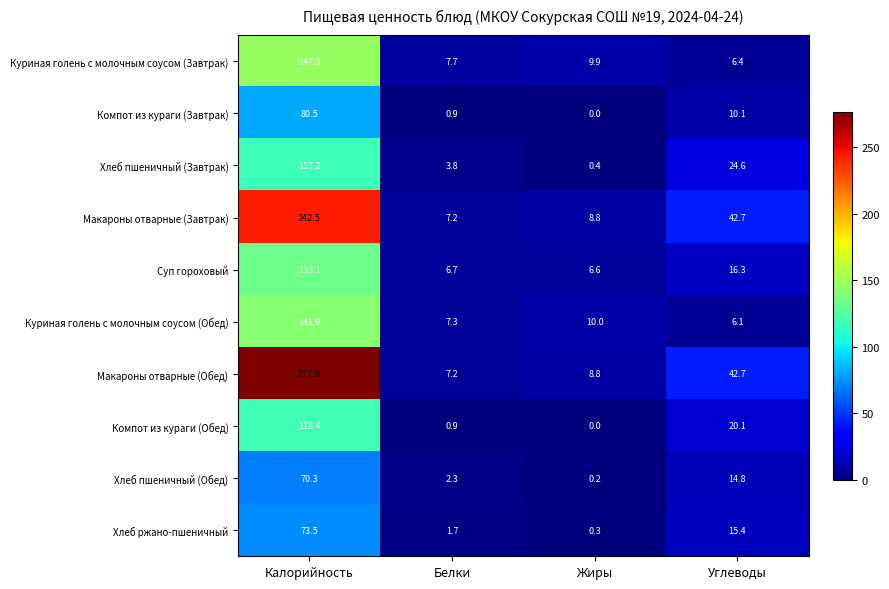

At Калорийность, list the series in order from largest to smallest.

Макароны отварные (Обед), Макароны отварные (Завтрак), Куриная голень с молочным соусом (Завтрак), Куриная голень с молочным соусом (Обед), Суп гороховый, Компот из кураги (Обед), Хлеб пшеничный (Завтрак), Компот из кураги (Завтрак), Хлеб ржано-пшеничный, Хлеб пшеничный (Обед)